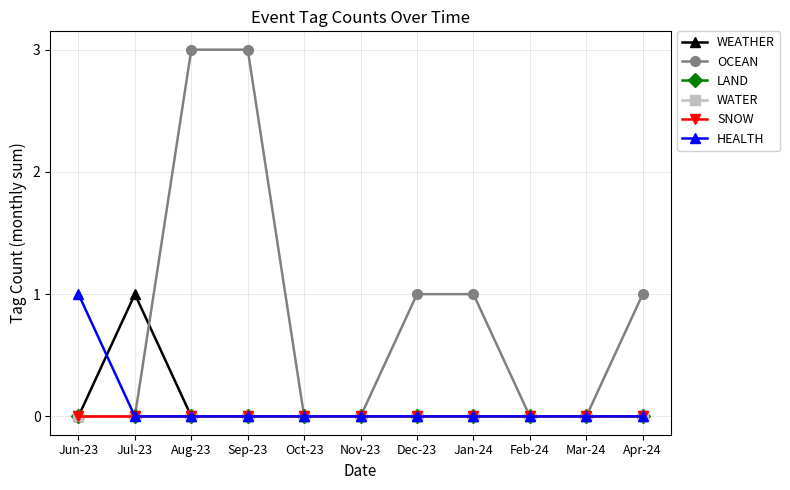

What position from the left is Aug-23?

3